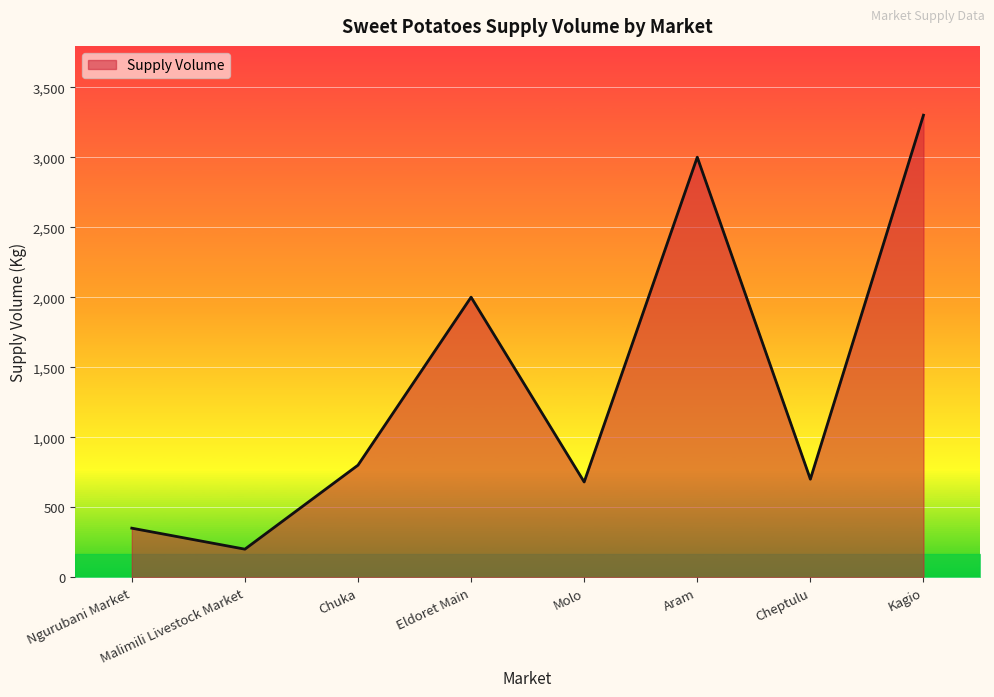

Between Chuka and Ngurubani Market, which is larger?

Chuka